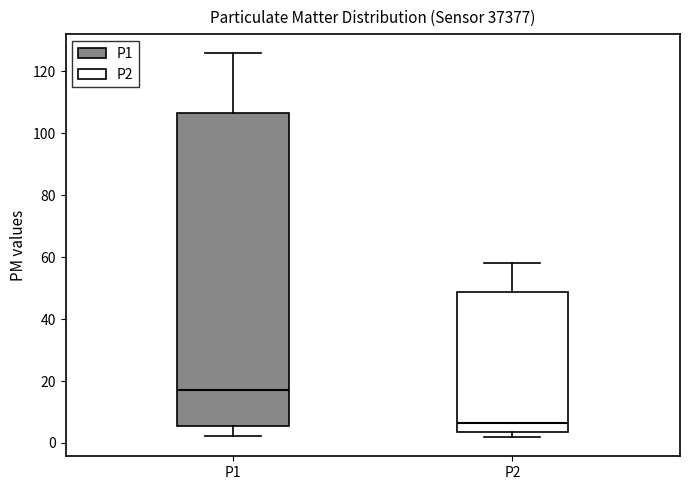

Where is the lower edge of the box for P1 on the y-axis? The values are not printed on the chart, so give them approximately, as read against the axis.

6